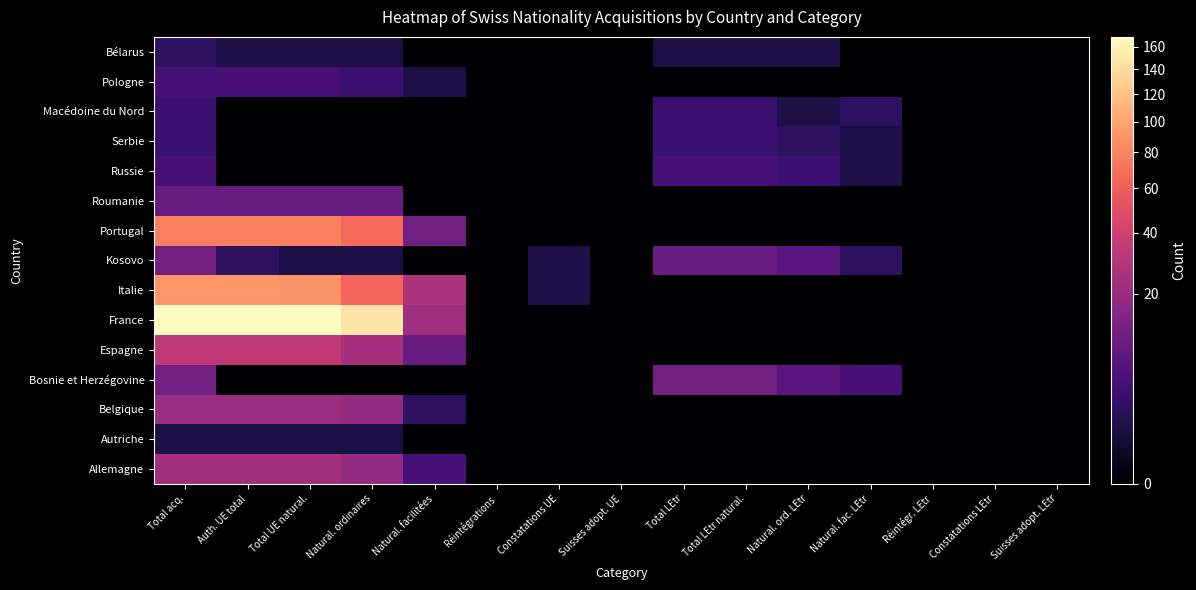

What is the total value across all series at Total LEtr?

31